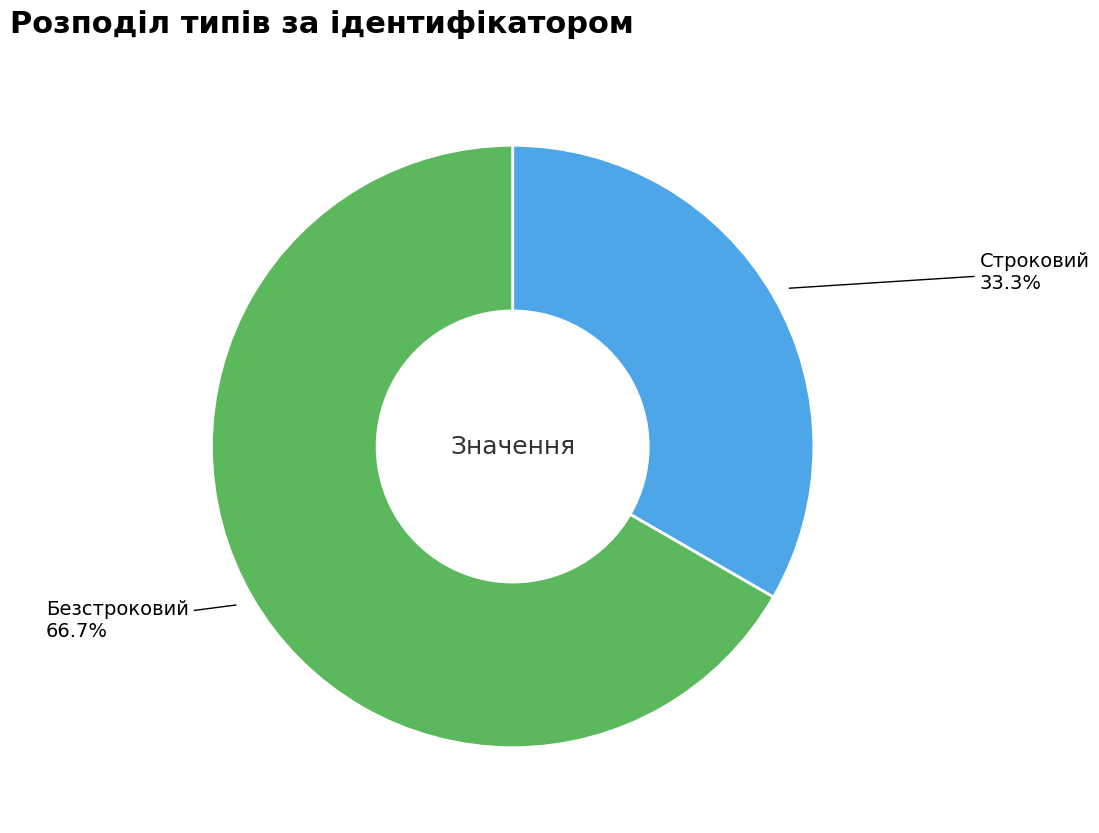

Which category has the smallest portion of the pie?

Строковий